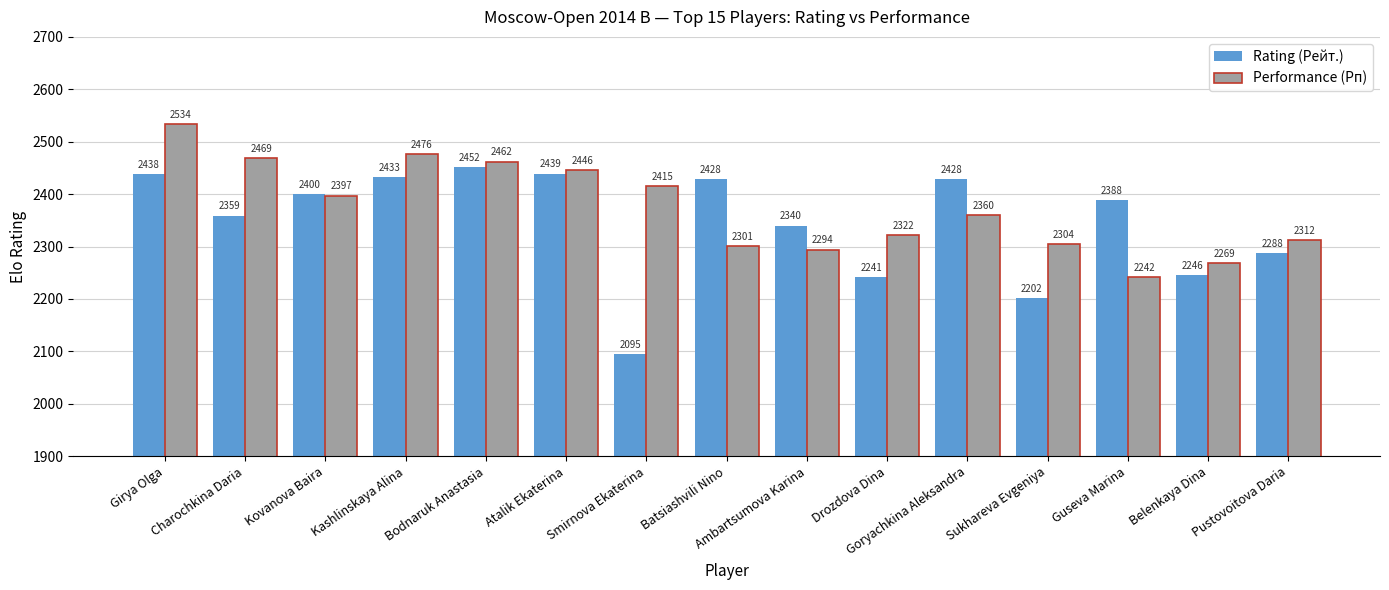

Which series changed the most between Bodnaruk Anastasia and Drozdova Dina?

Rating (Рейт.)